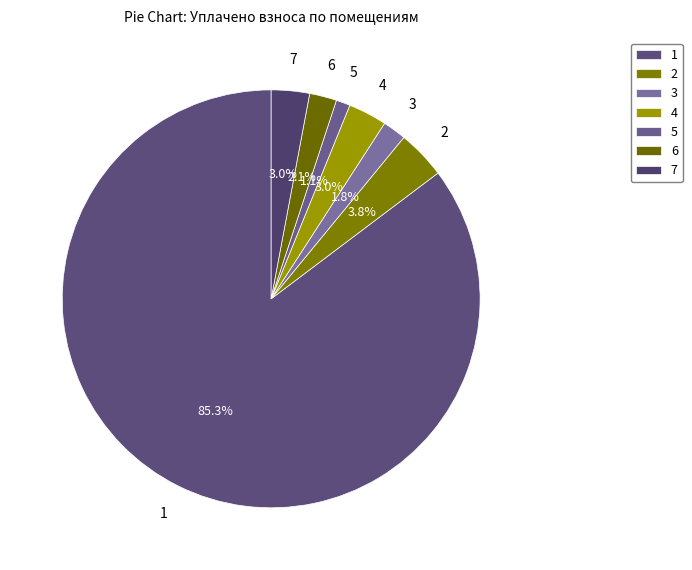

Which category has the smallest portion of the pie?

5